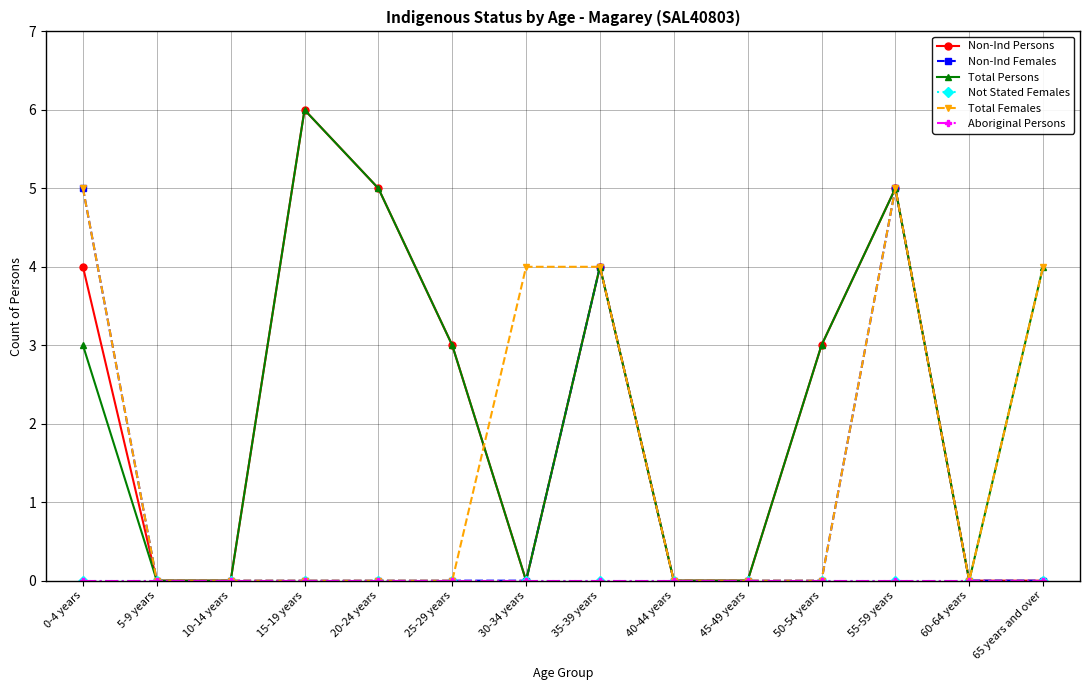

True or false: Total Females and Not Stated Females cross at least once.

False